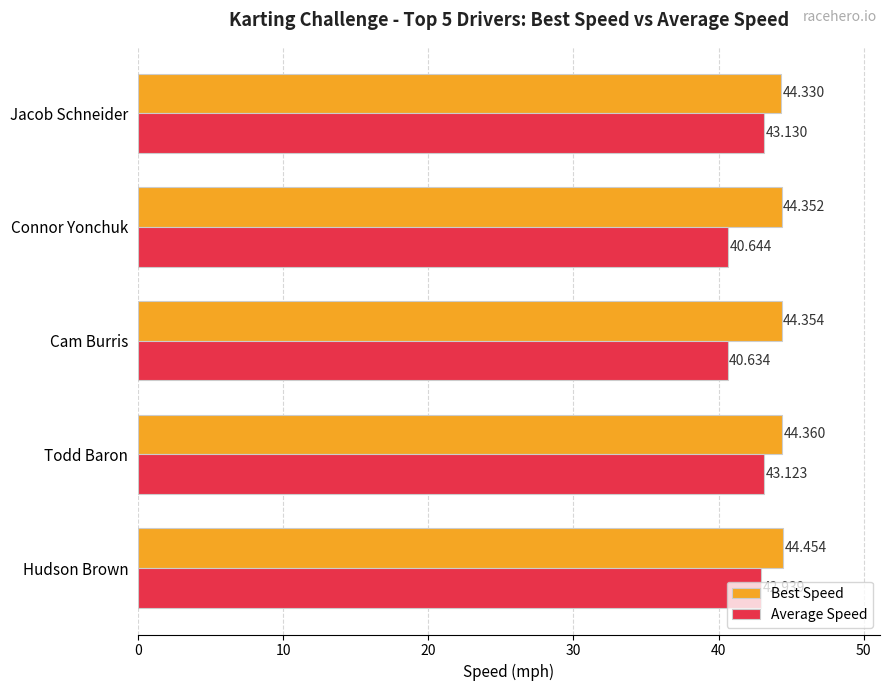

Which label corresponds to the largest value in the chart?

Hudson Brown